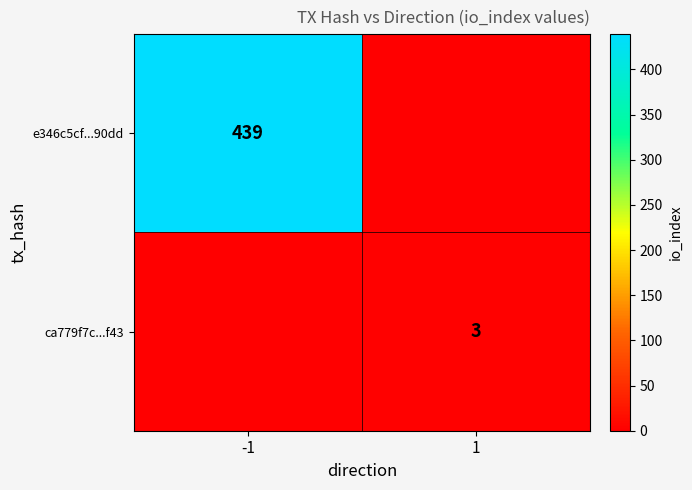

The ca779f7c...f43 series shows 1 at 1. True or false?

False